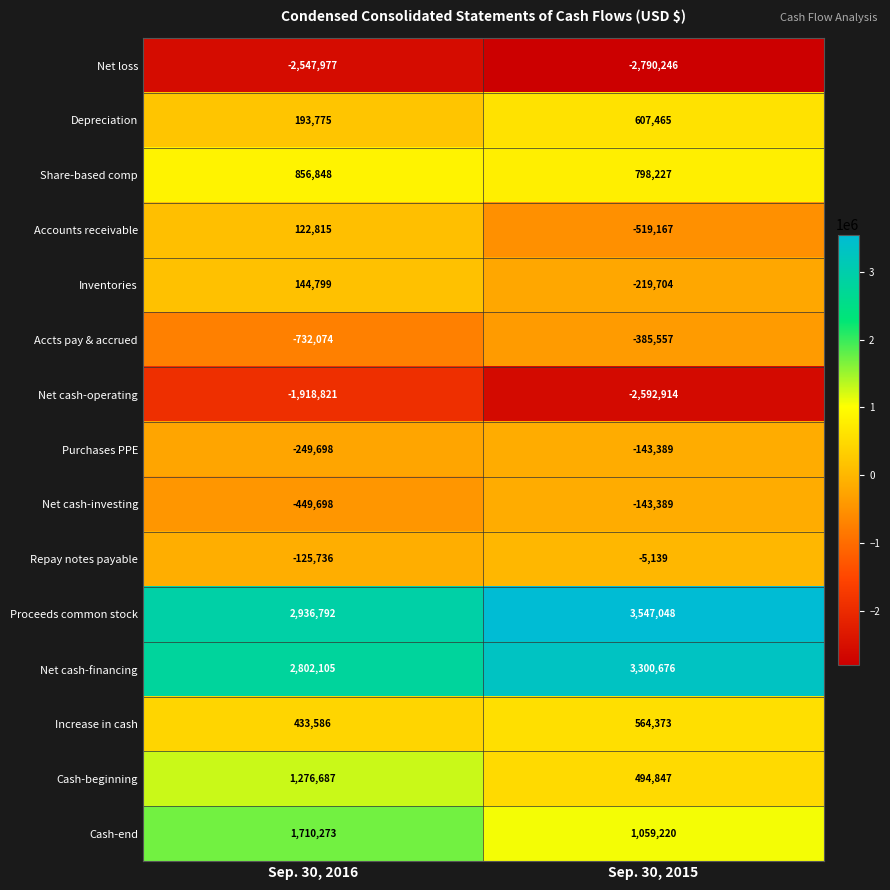

Read the Purchases PPE value at Sep. 30, 2016, to the nearest 50.

-249700